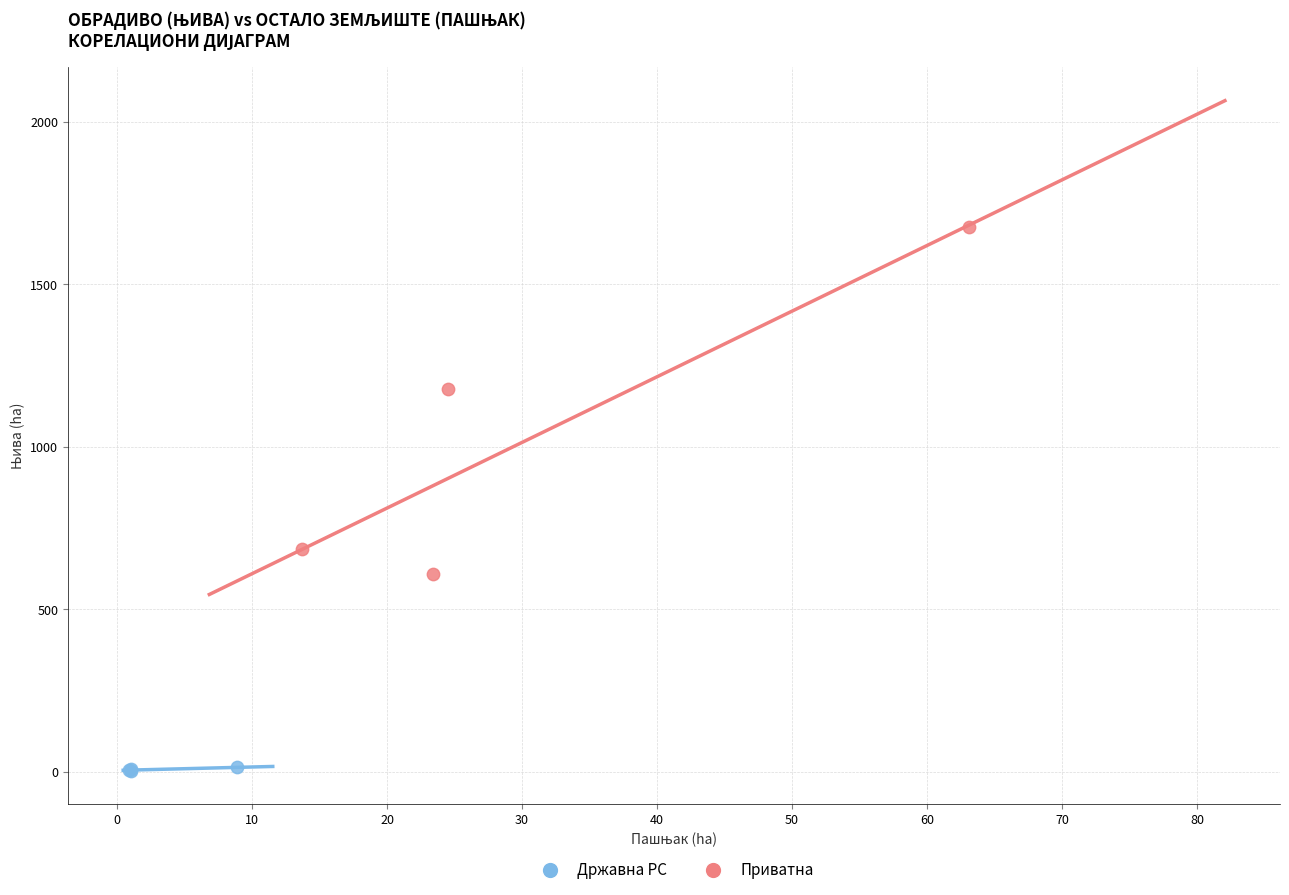

What are all the series names shown in the legend?

Државна РС, Приватна